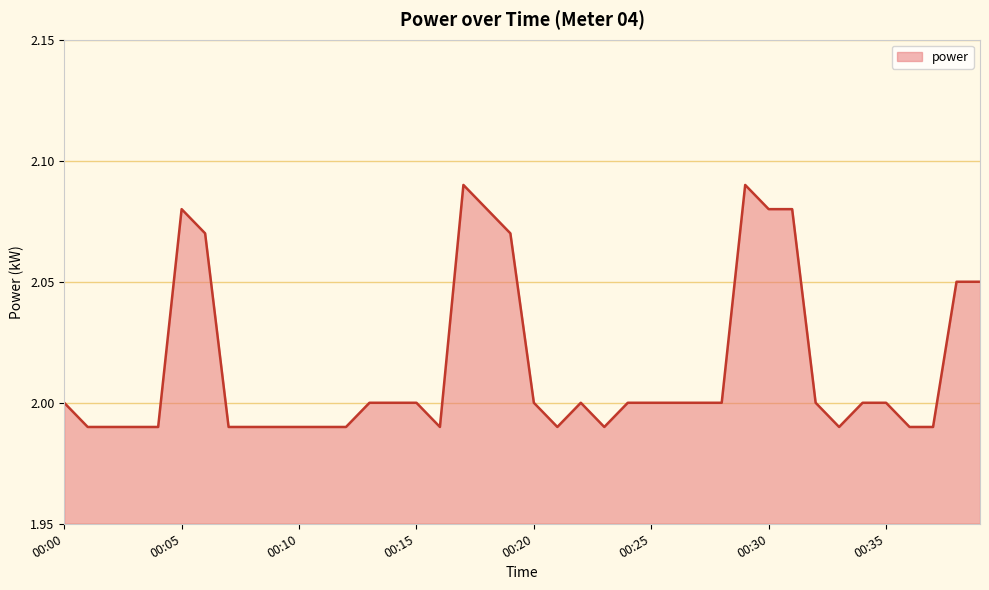

Rank the categories by value from highest to lowest.

00:17, 00:29, 00:05, 00:18, 00:30, 00:31, 00:06, 00:19, 00:38, 00:39, 00:00, 00:13, 00:14, 00:15, 00:20, 00:22, 00:24, 00:25, 00:26, 00:27, 00:28, 00:32, 00:34, 00:35, 00:01, 00:02, 00:03, 00:04, 00:07, 00:08, 00:09, 00:10, 00:11, 00:12, 00:16, 00:21, 00:23, 00:33, 00:36, 00:37